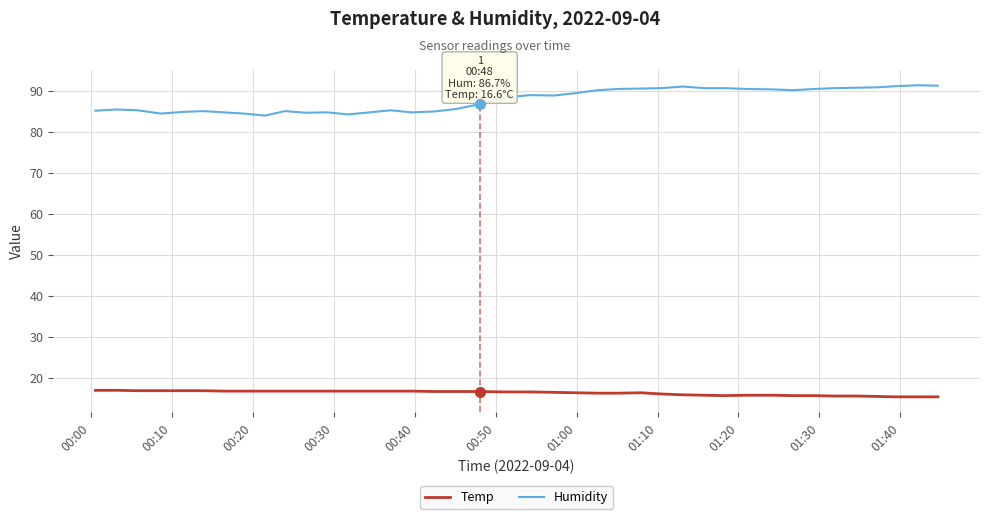

List the series in order of their peak value, lowest first.

Temp, Humidity